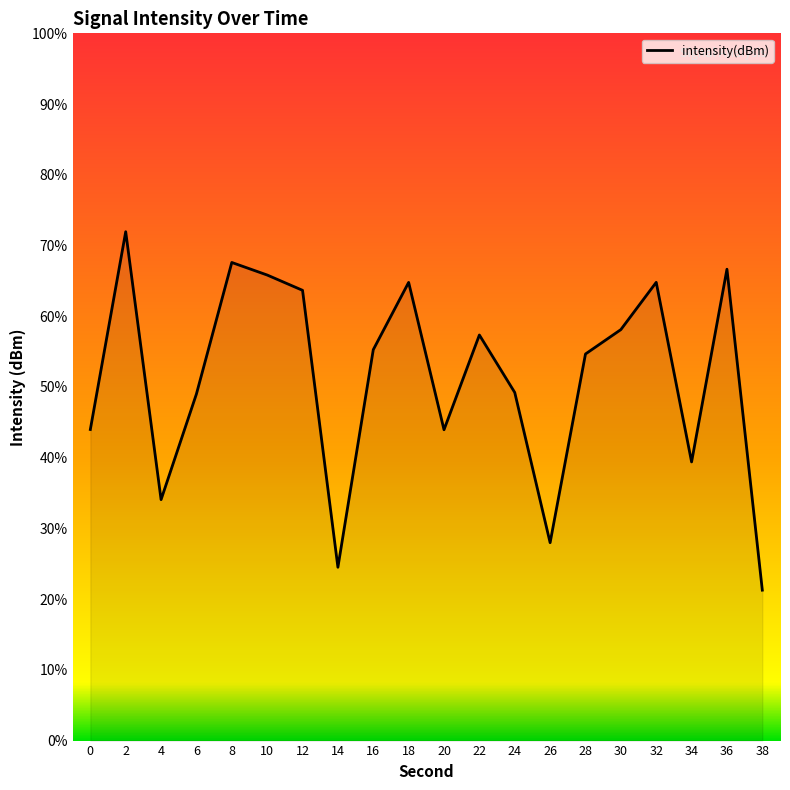

Does the chart have visible grid lines?

No